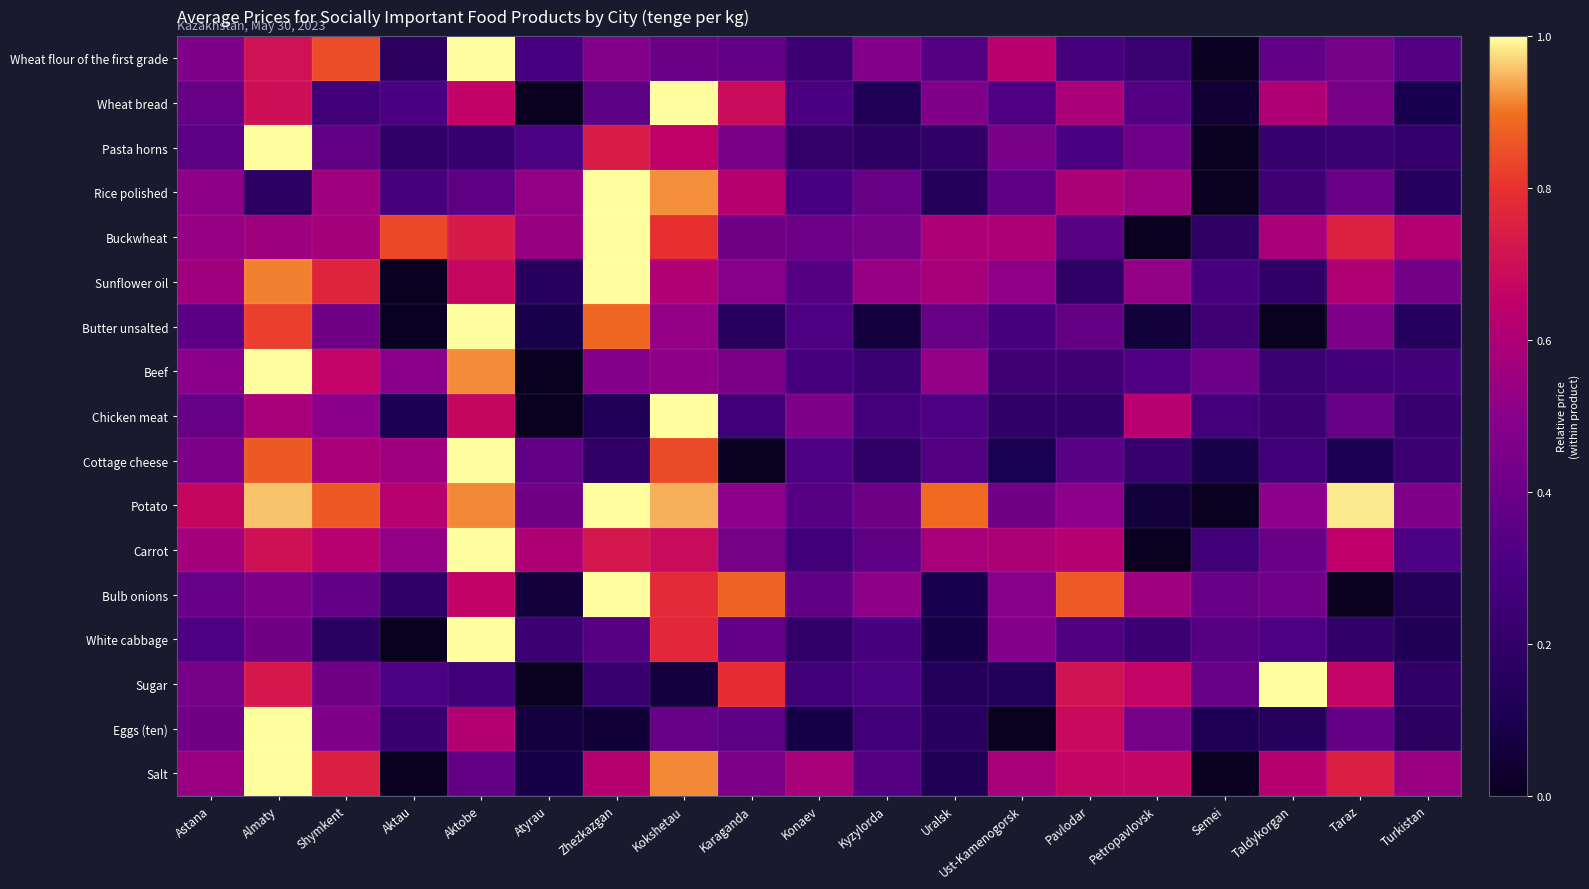

Reading left to right, list all the values displayed in this chart.

Wheat flour of the first grade: Astana=0.5	Almaty=0.7	Shymkent=0.8	Aktau=0.2	Aktobe=1.0	Atyrau=0.3	Zhezkazgan=0.5	Kokshetau=0.4	Karaganda=0.4	Konaev=0.2	Kyzylorda=0.5	Uralsk=0.3	Ust-Kamenogorsk=0.6	Pavlodar=0.3	Petropavlovsk=0.2	Semei=0.0	Taldykorgan=0.4	Taraz=0.4	Turkistan=0.3
Wheat bread: Astana=0.4	Almaty=0.7	Shymkent=0.3	Aktau=0.3	Aktobe=0.7	Atyrau=0.0	Zhezkazgan=0.4	Kokshetau=1.0	Karaganda=0.7	Konaev=0.3	Kyzylorda=0.1	Uralsk=0.5	Ust-Kamenogorsk=0.3	Pavlodar=0.6	Petropavlovsk=0.3	Semei=0.0	Taldykorgan=0.6	Taraz=0.4	Turkistan=0.1
Pasta horns: Astana=0.4	Almaty=1.0	Shymkent=0.4	Aktau=0.2	Aktobe=0.2	Atyrau=0.3	Zhezkazgan=0.7	Kokshetau=0.7	Karaganda=0.4	Konaev=0.2	Kyzylorda=0.2	Uralsk=0.2	Ust-Kamenogorsk=0.4	Pavlodar=0.3	Petropavlovsk=0.4	Semei=0.0	Taldykorgan=0.2	Taraz=0.2	Turkistan=0.2
Rice polished: Astana=0.5	Almaty=0.2	Shymkent=0.6	Aktau=0.3	Aktobe=0.4	Atyrau=0.5	Zhezkazgan=1.0	Kokshetau=0.9	Karaganda=0.6	Konaev=0.3	Kyzylorda=0.4	Uralsk=0.1	Ust-Kamenogorsk=0.4	Pavlodar=0.6	Petropavlovsk=0.5	Semei=0.0	Taldykorgan=0.3	Taraz=0.4	Turkistan=0.2
Buckwheat: Astana=0.5	Almaty=0.6	Shymkent=0.6	Aktau=0.8	Aktobe=0.7	Atyrau=0.5	Zhezkazgan=1.0	Kokshetau=0.8	Karaganda=0.4	Konaev=0.4	Kyzylorda=0.4	Uralsk=0.6	Ust-Kamenogorsk=0.6	Pavlodar=0.3	Petropavlovsk=0.0	Semei=0.2	Taldykorgan=0.6	Taraz=0.8	Turkistan=0.6
Sunflower oil: Astana=0.6	Almaty=0.9	Shymkent=0.8	Aktau=0.0	Aktobe=0.7	Atyrau=0.2	Zhezkazgan=1.0	Kokshetau=0.6	Karaganda=0.5	Konaev=0.3	Kyzylorda=0.5	Uralsk=0.6	Ust-Kamenogorsk=0.5	Pavlodar=0.2	Petropavlovsk=0.5	Semei=0.3	Taldykorgan=0.2	Taraz=0.6	Turkistan=0.4
Butter unsalted: Astana=0.4	Almaty=0.8	Shymkent=0.4	Aktau=0.0	Aktobe=1.0	Atyrau=0.1	Zhezkazgan=0.9	Kokshetau=0.5	Karaganda=0.2	Konaev=0.3	Kyzylorda=0.1	Uralsk=0.4	Ust-Kamenogorsk=0.3	Pavlodar=0.4	Petropavlovsk=0.1	Semei=0.3	Taldykorgan=0.0	Taraz=0.5	Turkistan=0.2
Beef: Astana=0.5	Almaty=1.0	Shymkent=0.7	Aktau=0.5	Aktobe=0.9	Atyrau=0.0	Zhezkazgan=0.5	Kokshetau=0.5	Karaganda=0.4	Konaev=0.3	Kyzylorda=0.2	Uralsk=0.5	Ust-Kamenogorsk=0.3	Pavlodar=0.3	Petropavlovsk=0.3	Semei=0.4	Taldykorgan=0.2	Taraz=0.3	Turkistan=0.3
Chicken meat: Astana=0.4	Almaty=0.6	Shymkent=0.5	Aktau=0.1	Aktobe=0.7	Atyrau=0.0	Zhezkazgan=0.1	Kokshetau=1.0	Karaganda=0.3	Konaev=0.5	Kyzylorda=0.3	Uralsk=0.3	Ust-Kamenogorsk=0.2	Pavlodar=0.2	Petropavlovsk=0.6	Semei=0.3	Taldykorgan=0.2	Taraz=0.4	Turkistan=0.2
Cottage cheese: Astana=0.5	Almaty=0.9	Shymkent=0.6	Aktau=0.6	Aktobe=1.0	Atyrau=0.4	Zhezkazgan=0.2	Kokshetau=0.8	Karaganda=0.0	Konaev=0.3	Kyzylorda=0.2	Uralsk=0.3	Ust-Kamenogorsk=0.1	Pavlodar=0.3	Petropavlovsk=0.2	Semei=0.1	Taldykorgan=0.3	Taraz=0.1	Turkistan=0.2
Potato: Astana=0.7	Almaty=1.0	Shymkent=0.9	Aktau=0.6	Aktobe=0.9	Atyrau=0.4	Zhezkazgan=1.0	Kokshetau=0.9	Karaganda=0.5	Konaev=0.3	Kyzylorda=0.4	Uralsk=0.9	Ust-Kamenogorsk=0.4	Pavlodar=0.5	Petropavlovsk=0.1	Semei=0.0	Taldykorgan=0.5	Taraz=1.0	Turkistan=0.5
Carrot: Astana=0.6	Almaty=0.7	Shymkent=0.6	Aktau=0.5	Aktobe=1.0	Atyrau=0.6	Zhezkazgan=0.7	Kokshetau=0.7	Karaganda=0.4	Konaev=0.3	Kyzylorda=0.4	Uralsk=0.6	Ust-Kamenogorsk=0.6	Pavlodar=0.6	Petropavlovsk=0.0	Semei=0.3	Taldykorgan=0.4	Taraz=0.6	Turkistan=0.3
Bulb onions: Astana=0.4	Almaty=0.5	Shymkent=0.4	Aktau=0.2	Aktobe=0.7	Atyrau=0.1	Zhezkazgan=1.0	Kokshetau=0.8	Karaganda=0.9	Konaev=0.4	Kyzylorda=0.5	Uralsk=0.1	Ust-Kamenogorsk=0.5	Pavlodar=0.9	Petropavlovsk=0.6	Semei=0.4	Taldykorgan=0.4	Taraz=0.0	Turkistan=0.1
White cabbage: Astana=0.3	Almaty=0.4	Shymkent=0.2	Aktau=0.0	Aktobe=1.0	Atyrau=0.2	Zhezkazgan=0.3	Kokshetau=0.8	Karaganda=0.4	Konaev=0.2	Kyzylorda=0.3	Uralsk=0.1	Ust-Kamenogorsk=0.5	Pavlodar=0.3	Petropavlovsk=0.2	Semei=0.3	Taldykorgan=0.3	Taraz=0.2	Turkistan=0.1
Sugar: Astana=0.4	Almaty=0.7	Shymkent=0.4	Aktau=0.3	Aktobe=0.3	Atyrau=0.0	Zhezkazgan=0.2	Kokshetau=0.1	Karaganda=0.8	Konaev=0.3	Kyzylorda=0.3	Uralsk=0.1	Ust-Kamenogorsk=0.1	Pavlodar=0.7	Petropavlovsk=0.7	Semei=0.4	Taldykorgan=1.0	Taraz=0.7	Turkistan=0.2
Eggs (ten): Astana=0.4	Almaty=1.0	Shymkent=0.5	Aktau=0.2	Aktobe=0.6	Atyrau=0.1	Zhezkazgan=0.0	Kokshetau=0.4	Karaganda=0.4	Konaev=0.1	Kyzylorda=0.3	Uralsk=0.2	Ust-Kamenogorsk=0.0	Pavlodar=0.7	Petropavlovsk=0.4	Semei=0.1	Taldykorgan=0.1	Taraz=0.4	Turkistan=0.2
Salt: Astana=0.5	Almaty=1.0	Shymkent=0.7	Aktau=0.0	Aktobe=0.4	Atyrau=0.1	Zhezkazgan=0.6	Kokshetau=0.9	Karaganda=0.5	Konaev=0.6	Kyzylorda=0.3	Uralsk=0.1	Ust-Kamenogorsk=0.6	Pavlodar=0.7	Petropavlovsk=0.7	Semei=0.0	Taldykorgan=0.6	Taraz=0.7	Turkistan=0.5